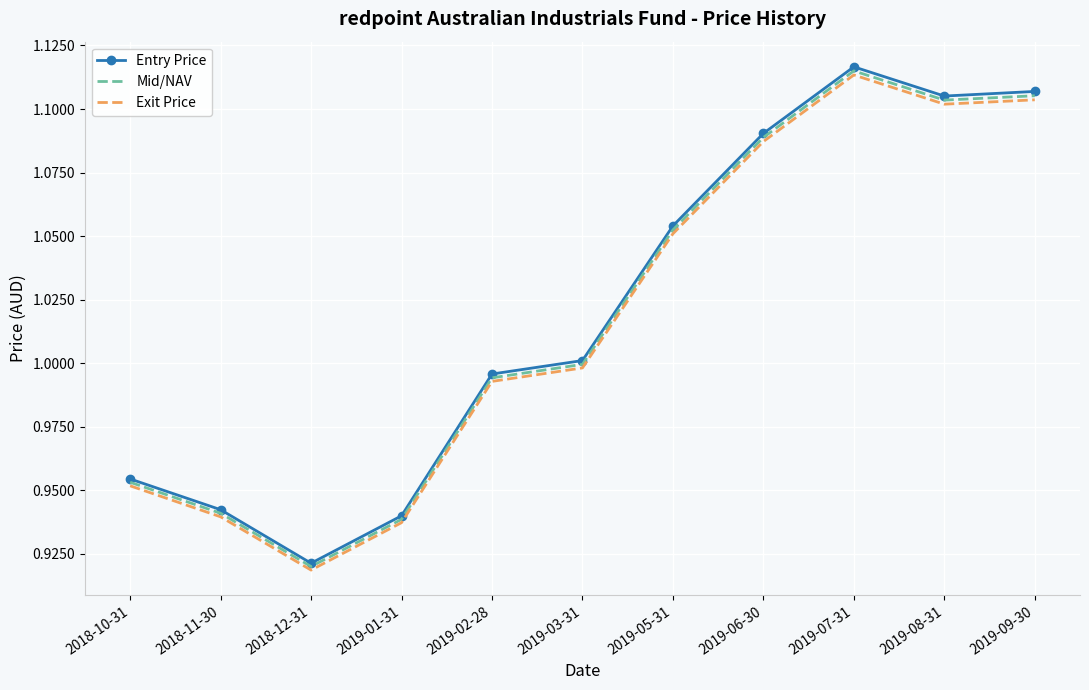

What position from the right is 2018-12-31?

9